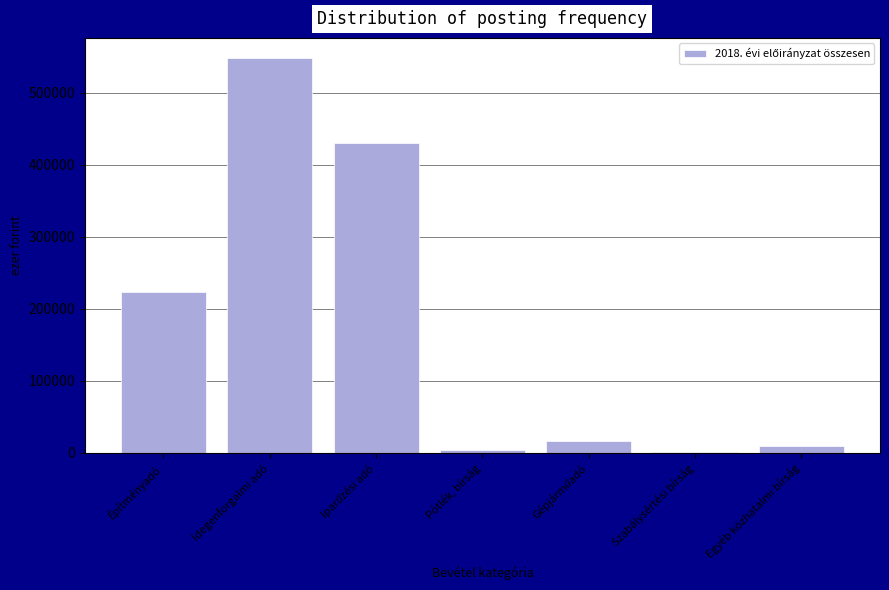

What is the sum of all values?

1235320